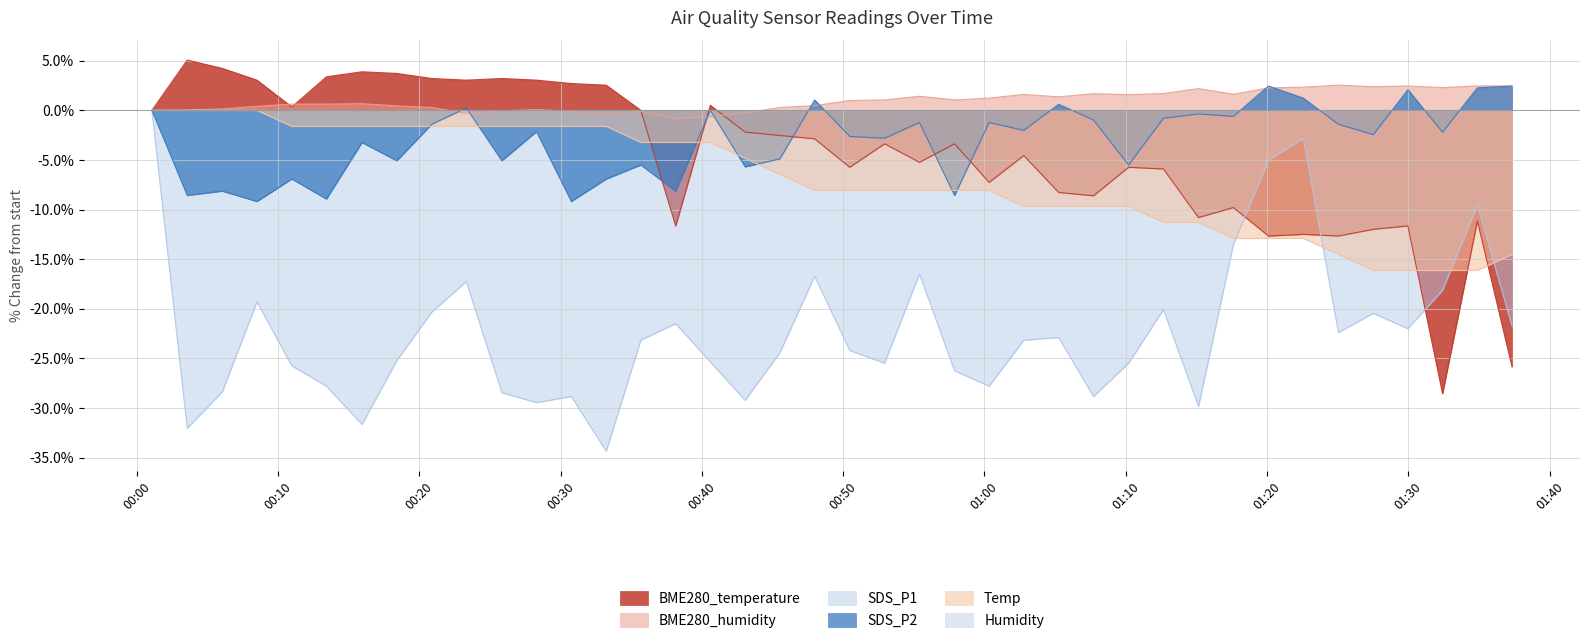

Where is SDS_P2 nearest to the value -3?

2020/12/06 00:52:56